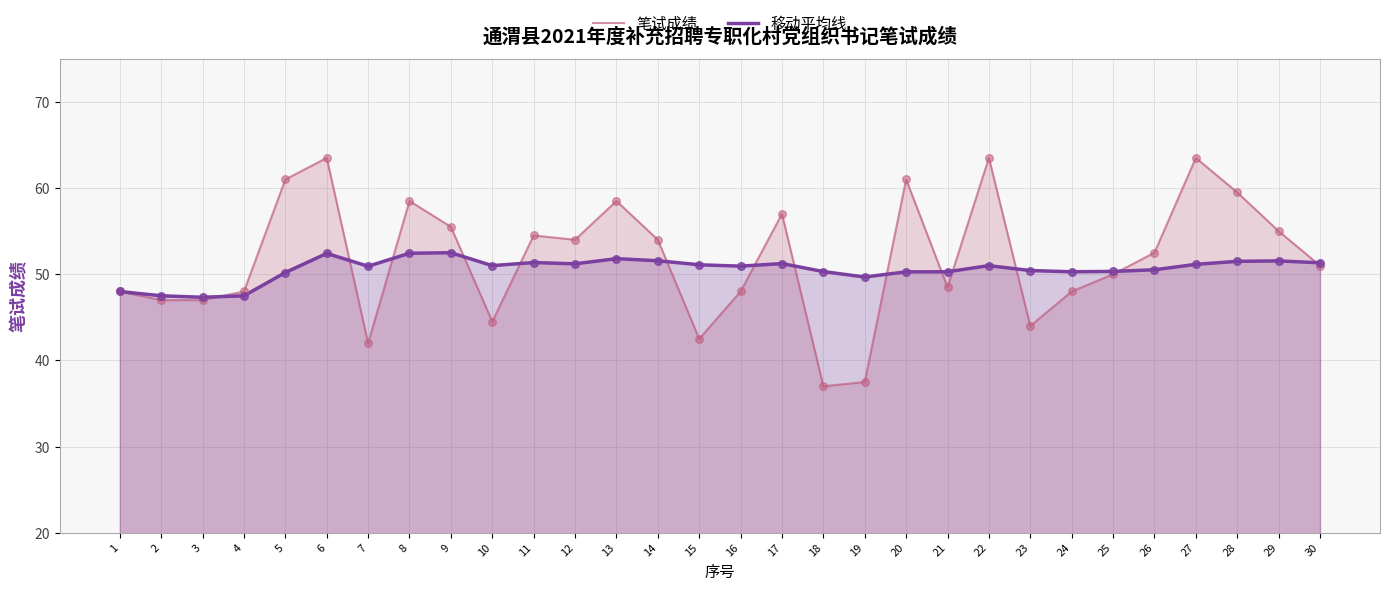

At which category is the sum across all series the highest?

6